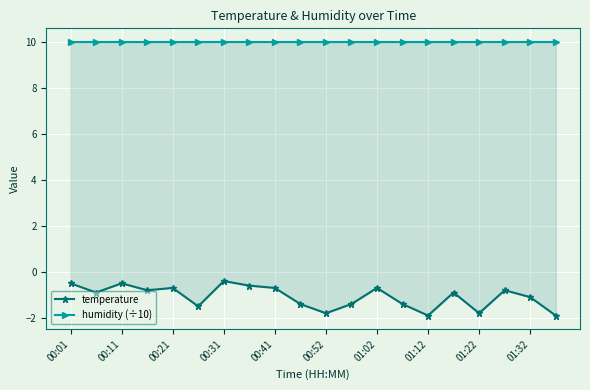

List the series in order of their peak value, highest first.

humidity (÷10), temperature